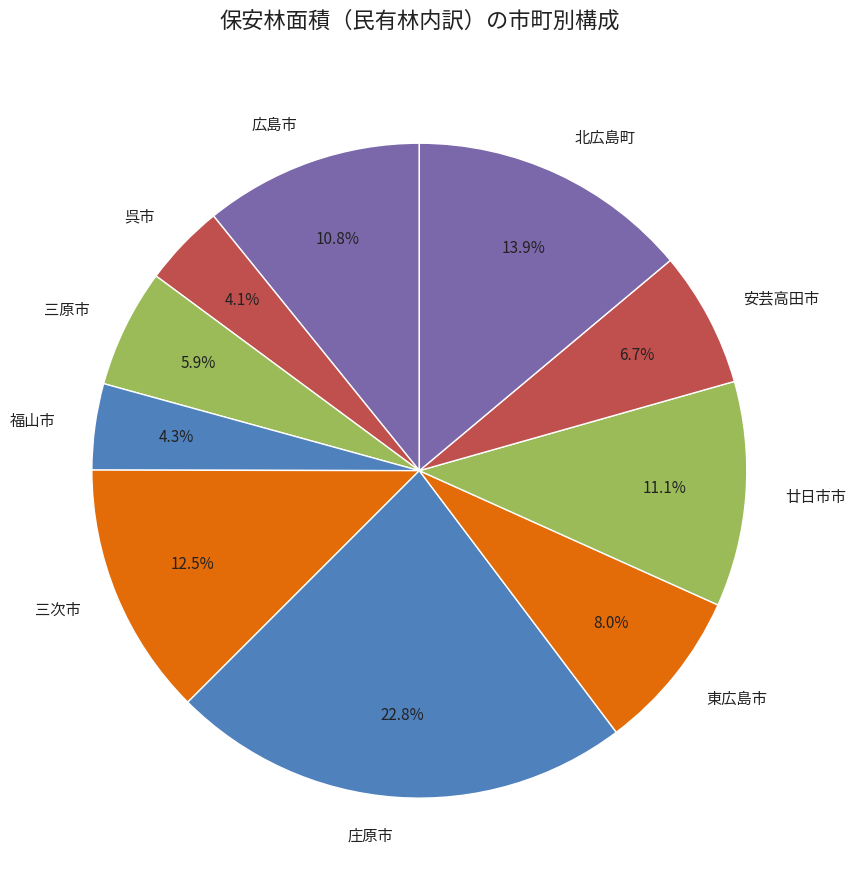

To the nearest percent, what is the combined percentage of 安芸高田市 and 北広島町?

21%